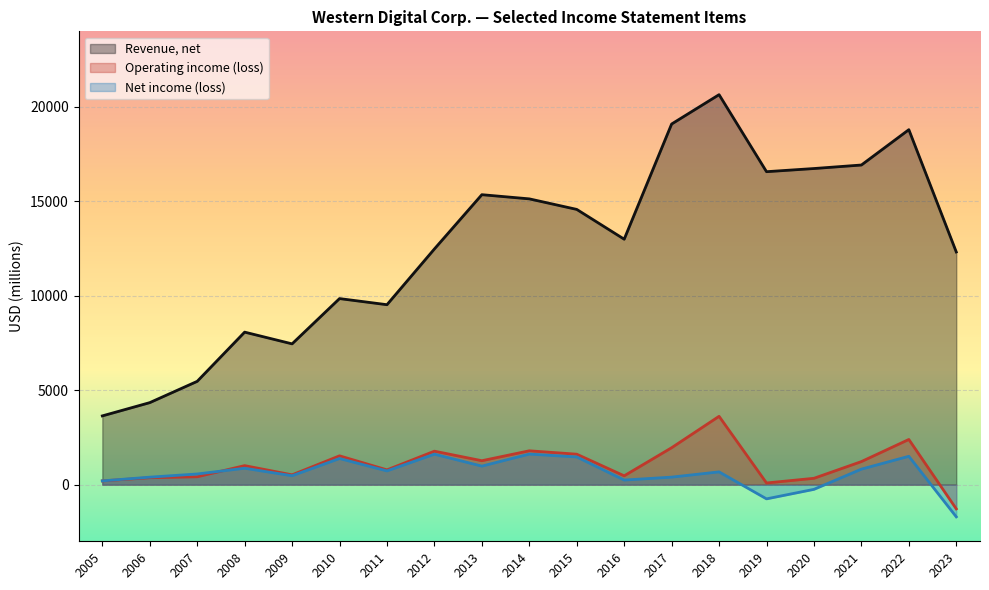

How many data points in Operating income (loss) are above 1006?

9